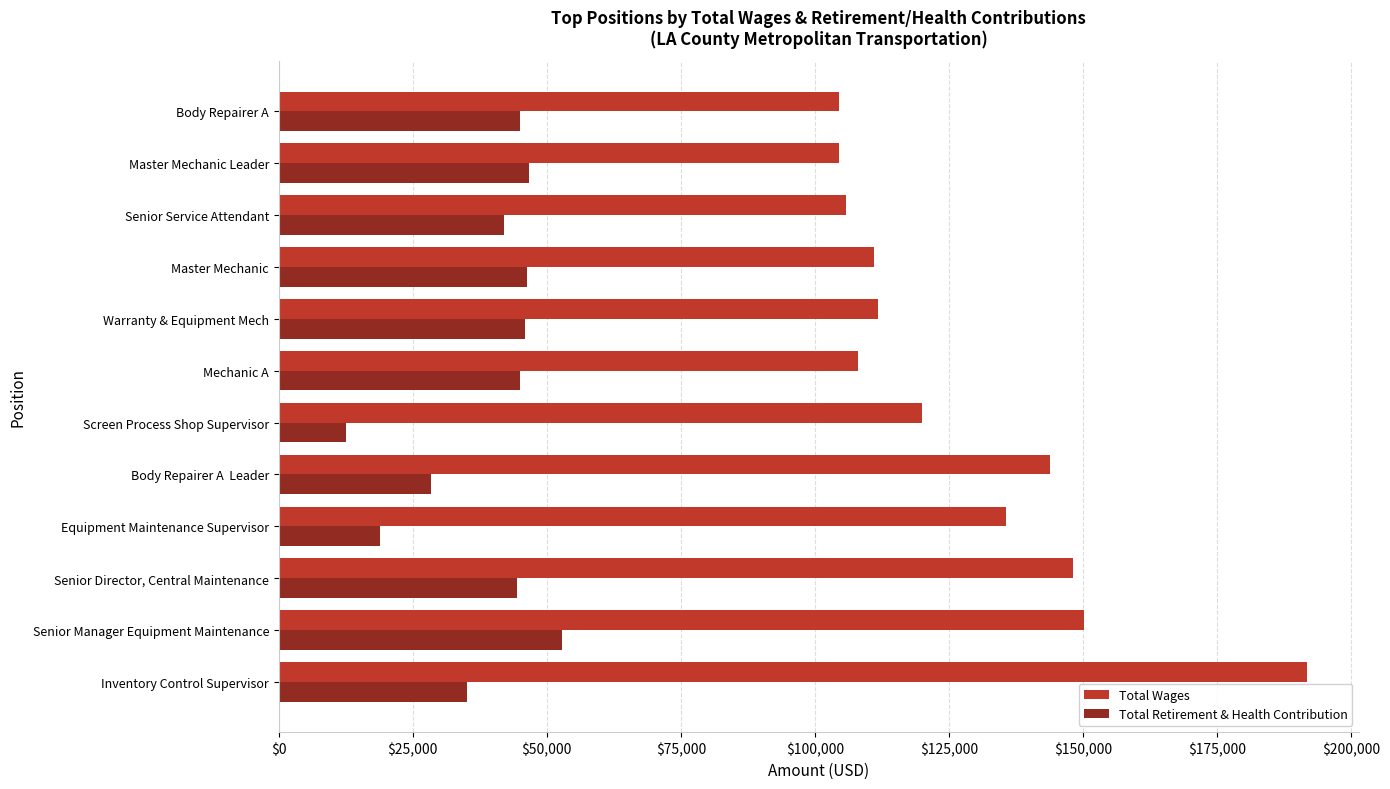

What is the difference between the maximum and minimum values in the Total Wages series?

87312